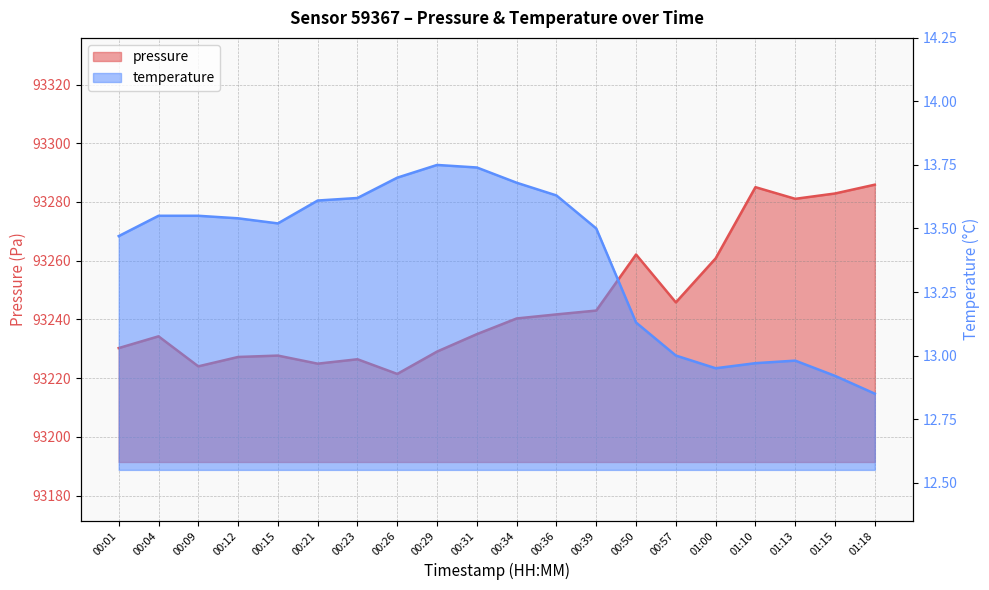

The temperature series shows 19.4 at 00:57. True or false?

False